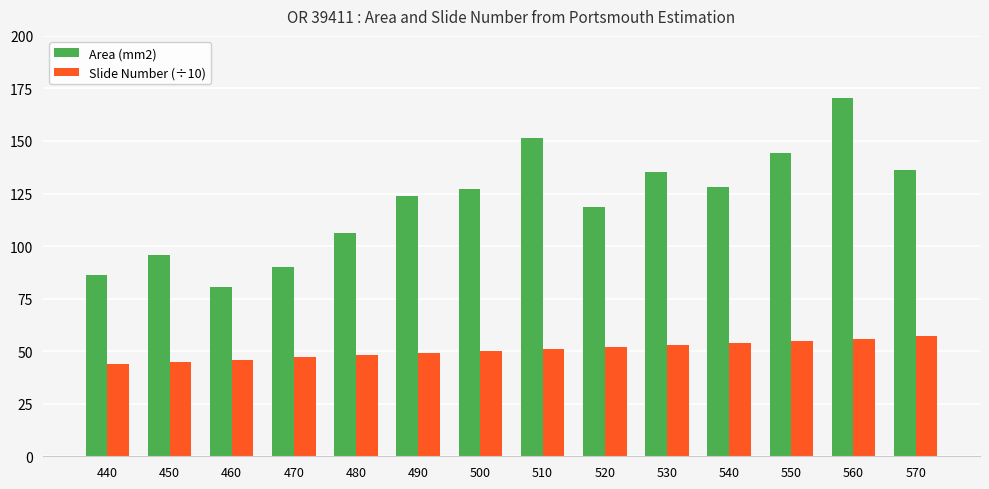

What is the value of the Slide Number (÷10) bar at the 12th from the left?

55.0